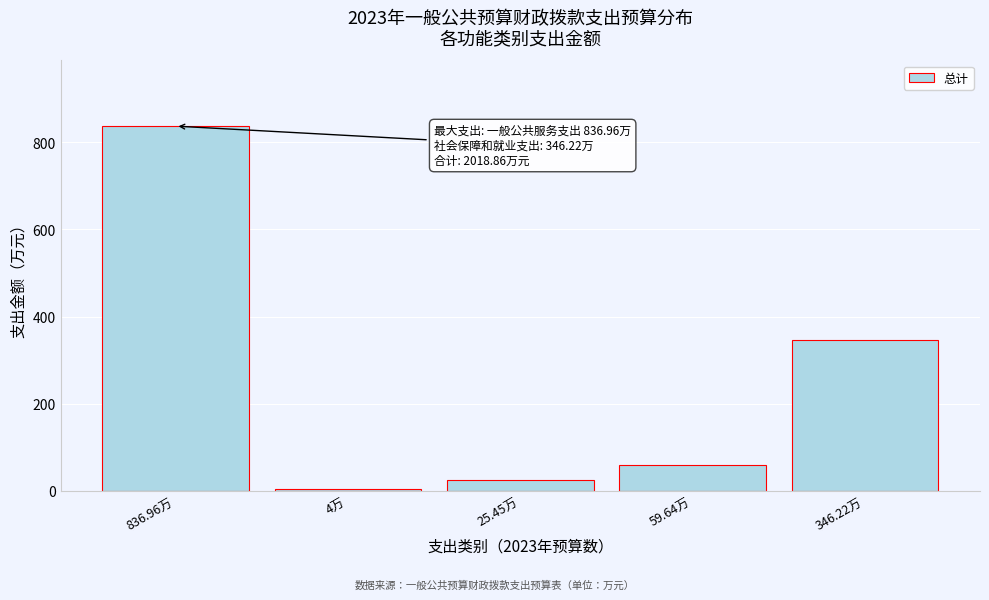

At which label is the value closest to 420?

346.22万